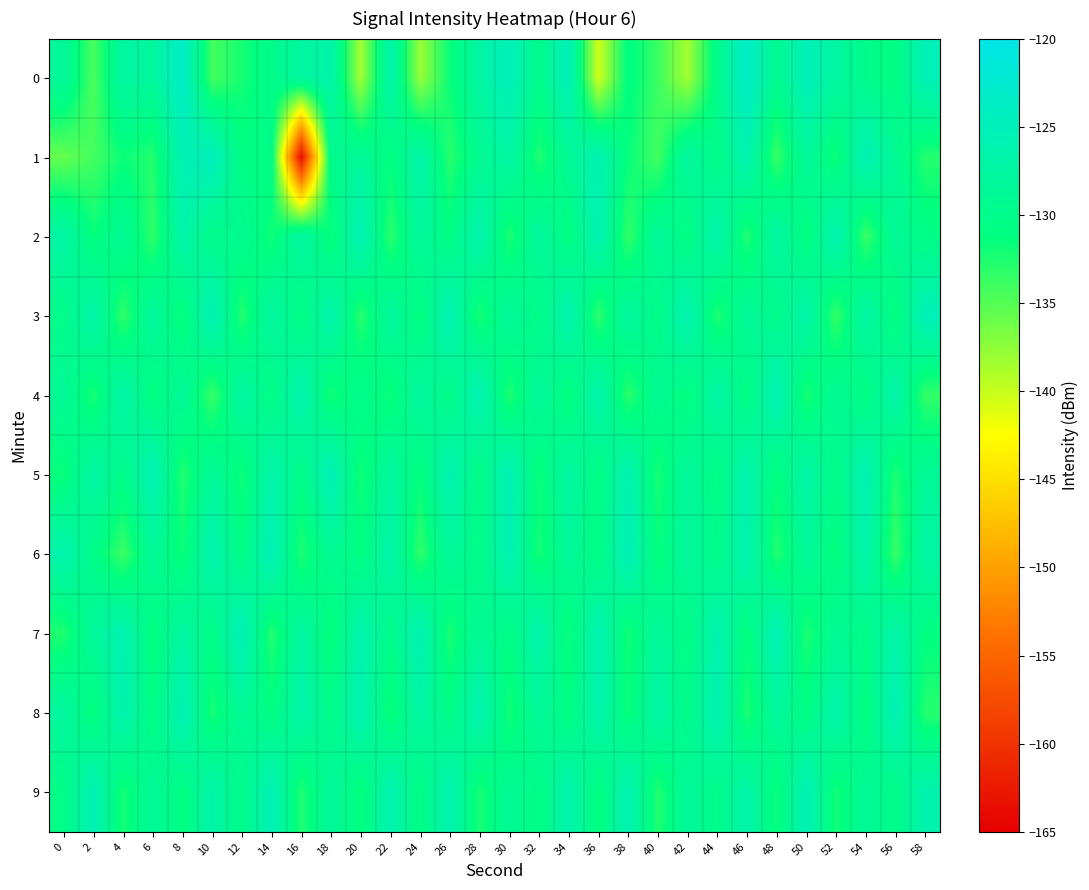

How many distinct data groups are displayed?

10